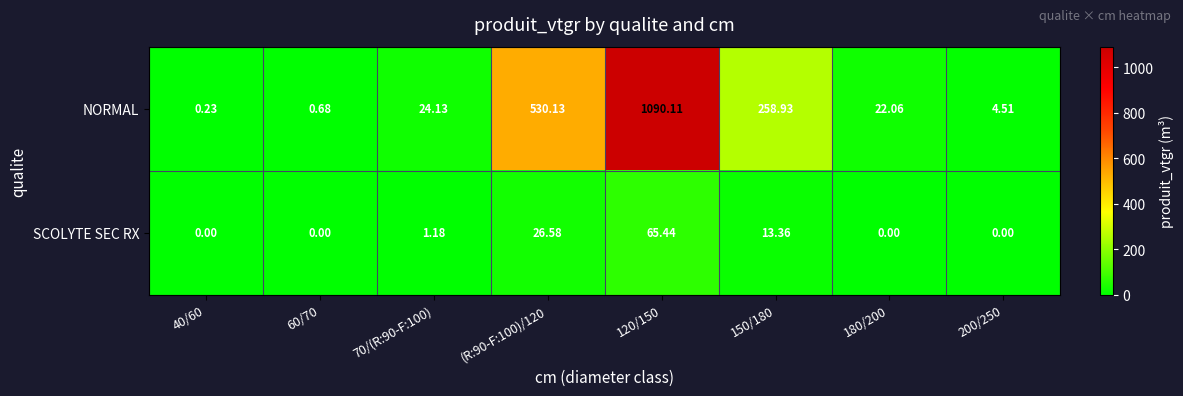

List the series in order of their overall mean, highest first.

NORMAL, SCOLYTE SEC RX